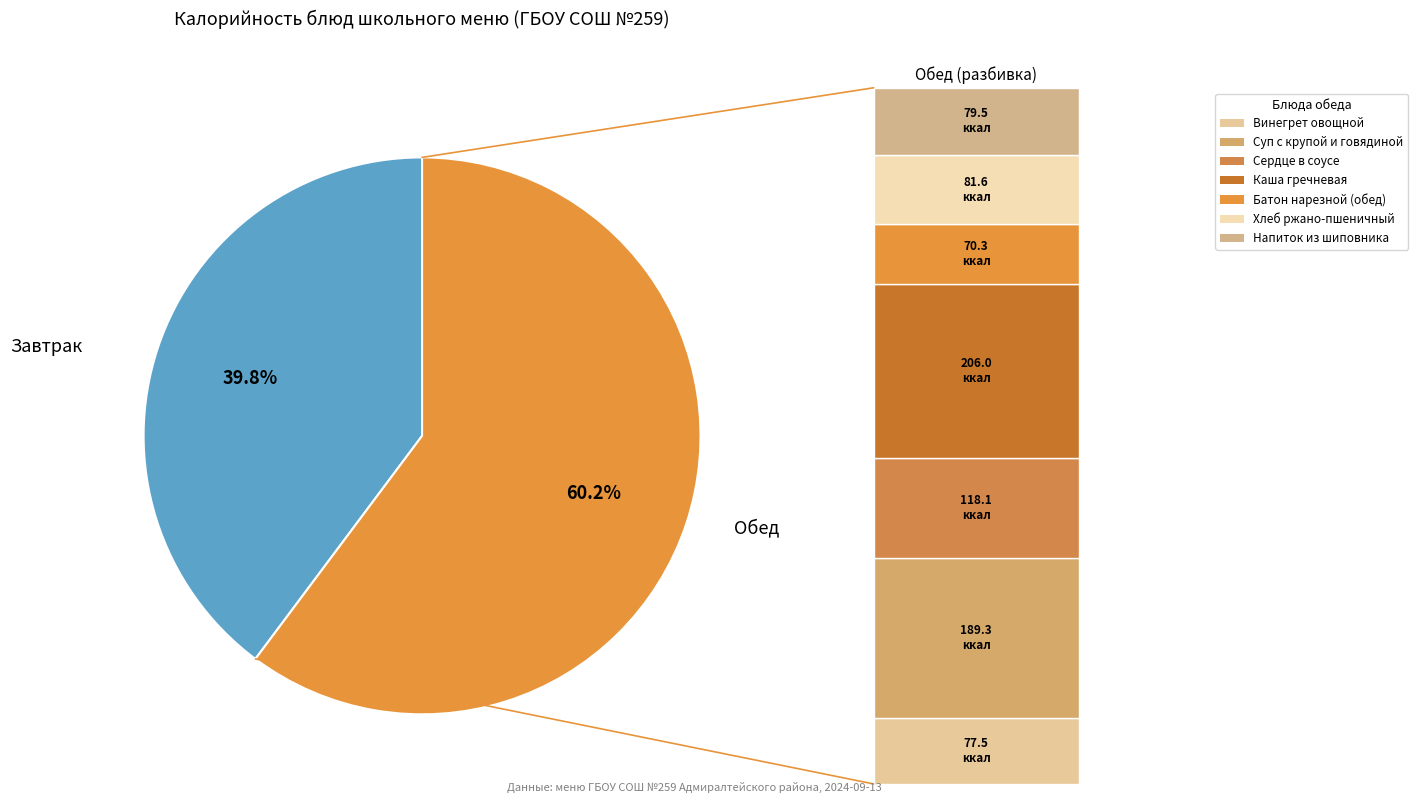

Is there a majority slice in this chart?

Yes